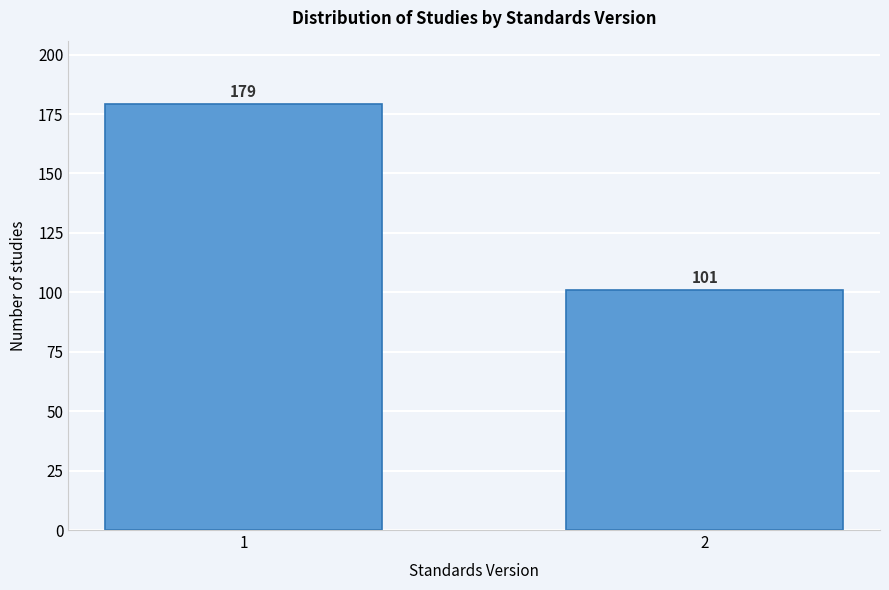

Reading left to right, extract all data points from this chart.

179	101